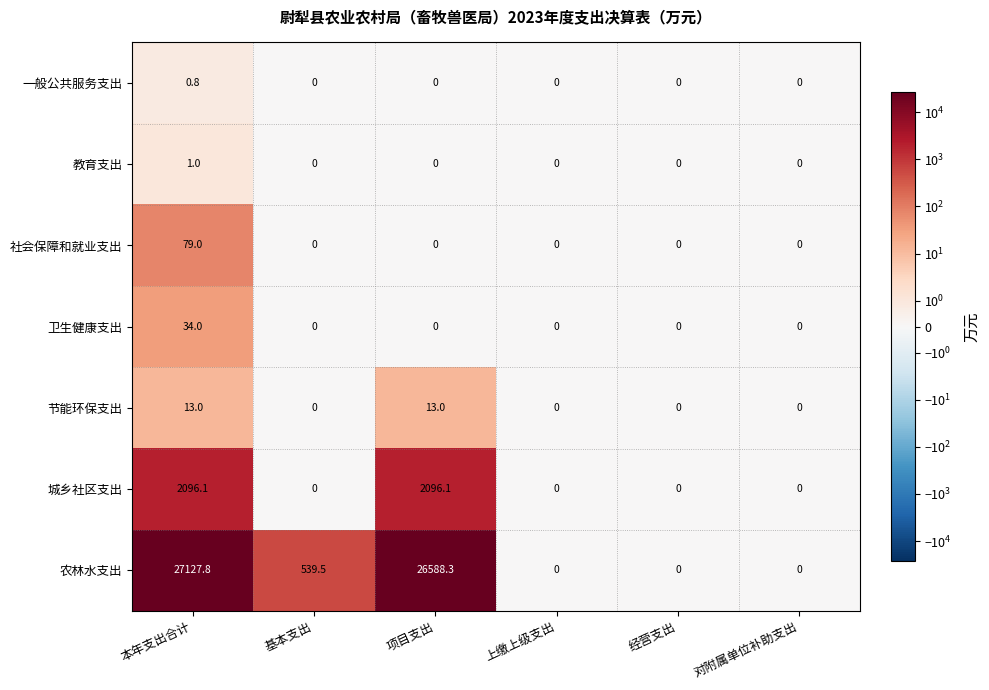

How many data points does each series have?

6